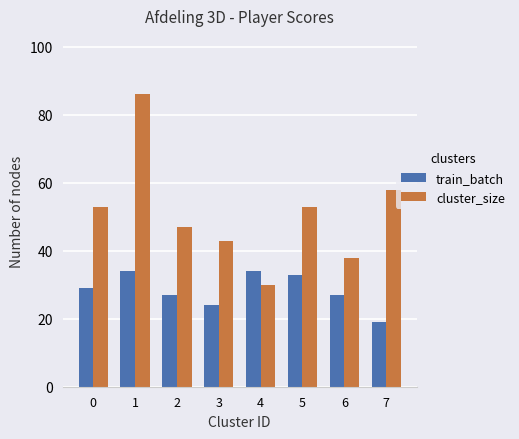

What is the minimum value for cluster_size?

30